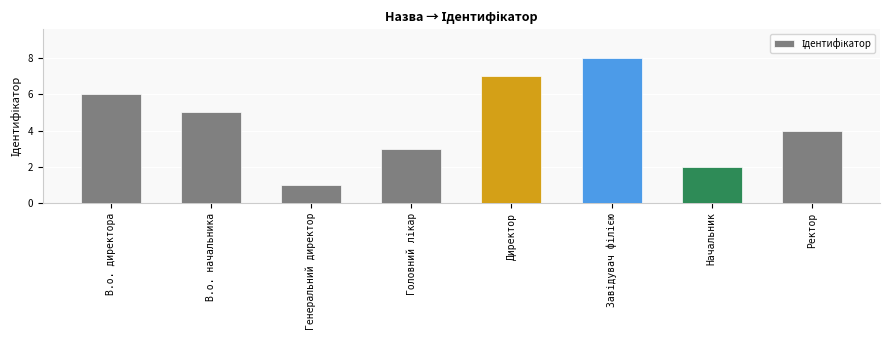

Reading right to left, what are all the values shown in this chart?

4	2	8	7	3	1	5	6